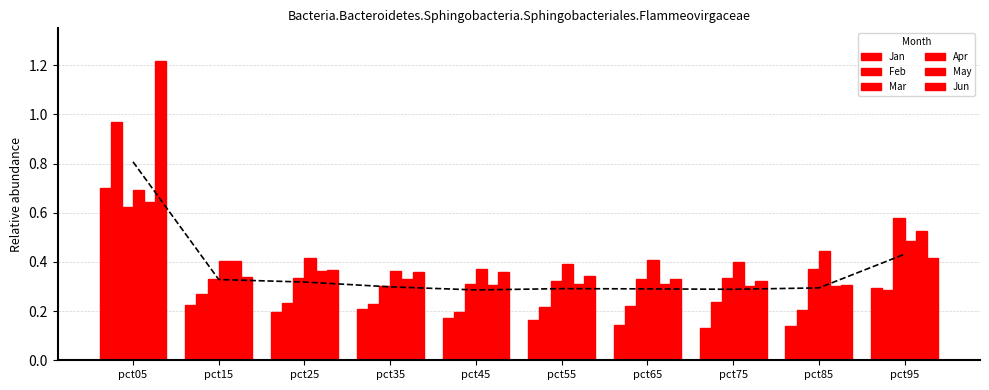

Reading left to right, list all the values displayed in this chart.

Jan: 0.7	0.2	0.2	0.2	0.2	0.2	0.1	0.1	0.1	0.3
Feb: 1.0	0.3	0.2	0.2	0.2	0.2	0.2	0.2	0.2	0.3
Mar: 0.6	0.3	0.3	0.3	0.3	0.3	0.3	0.3	0.4	0.6
Apr: 0.7	0.4	0.4	0.4	0.4	0.4	0.4	0.4	0.4	0.5
May: 0.6	0.4	0.4	0.3	0.3	0.3	0.3	0.3	0.3	0.5
Jun: 1.2	0.3	0.4	0.4	0.4	0.3	0.3	0.3	0.3	0.4